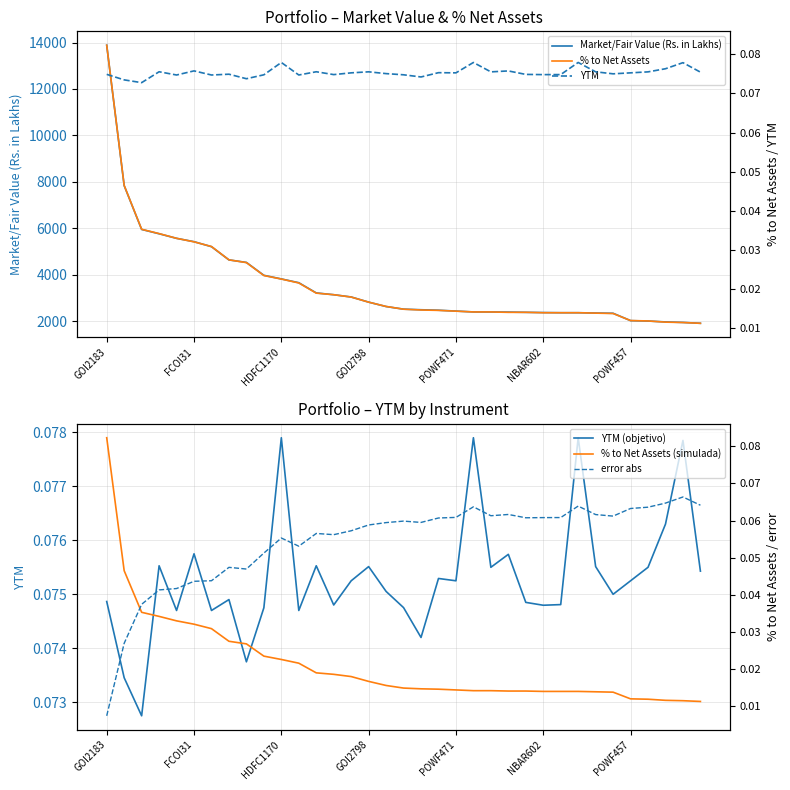

Read the Market/Fair Value (Rs. in Lakhs) value at GOI2183.

13883.9